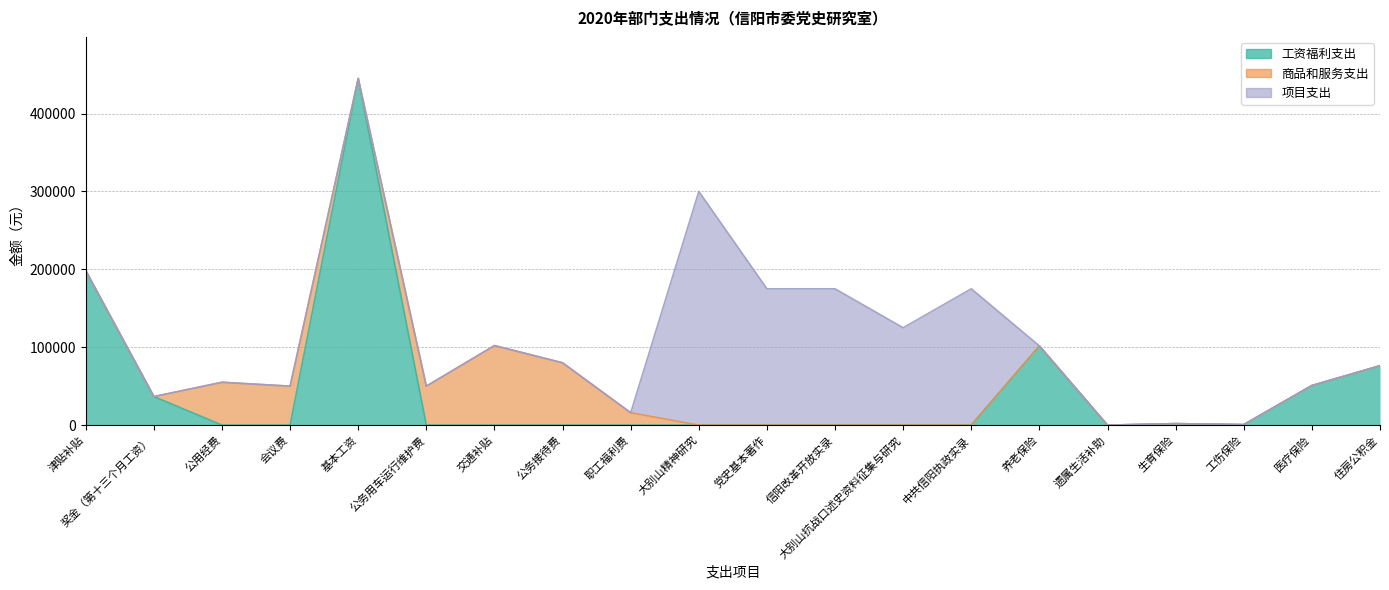

Is the value of 项目支出 at 会议费 greater than the value of 商品和服务支出 at 奖金（第十三个月工资）?

No